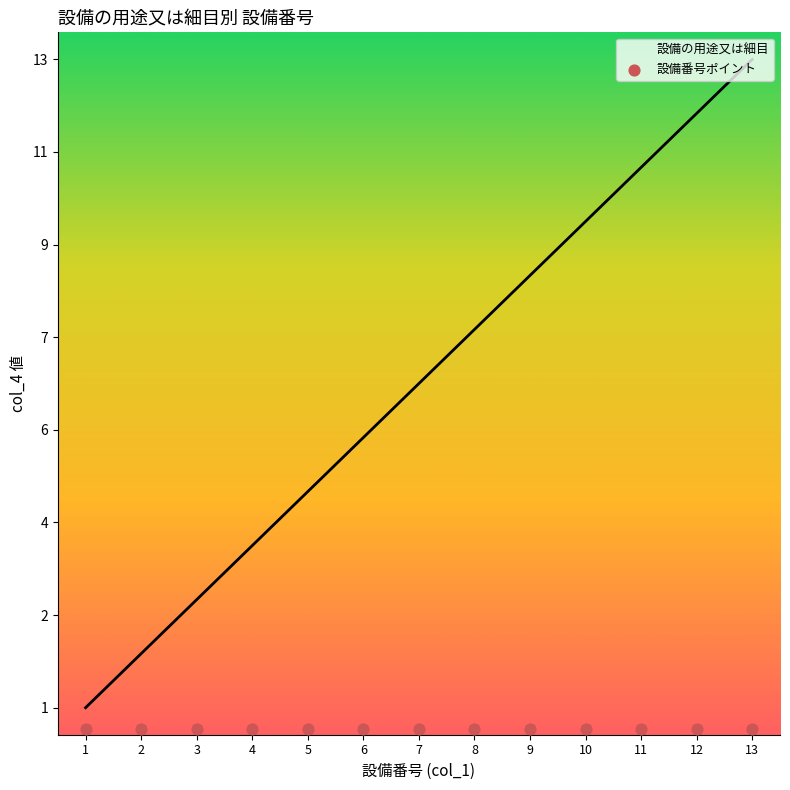

What is the ratio of the value at 6 to the value at 7?

0.9